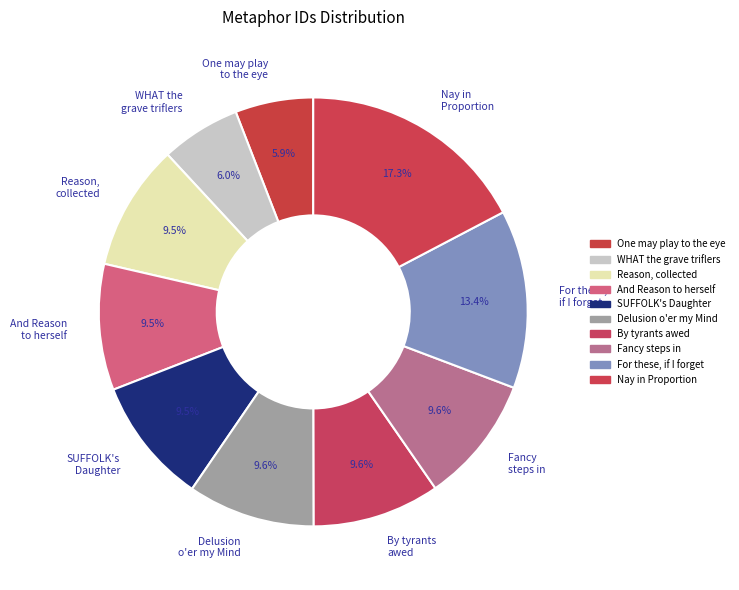

What portion of the pie excludes For these, if I forget?

86.6%